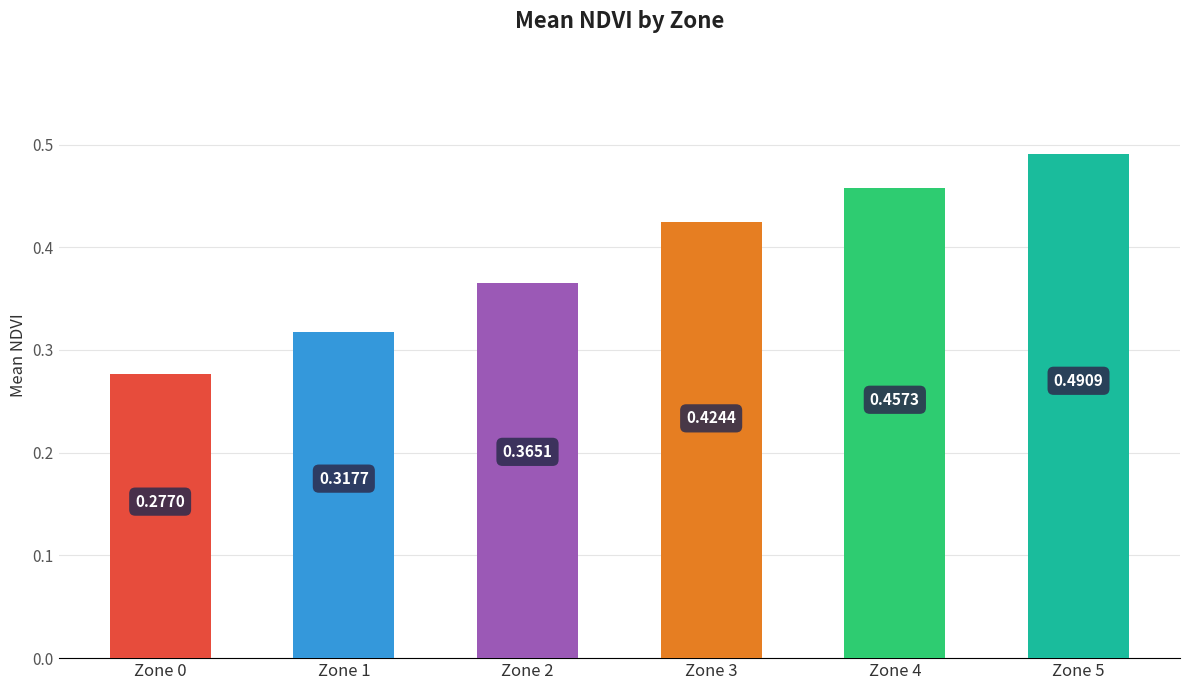

How many bars are there in total?

6